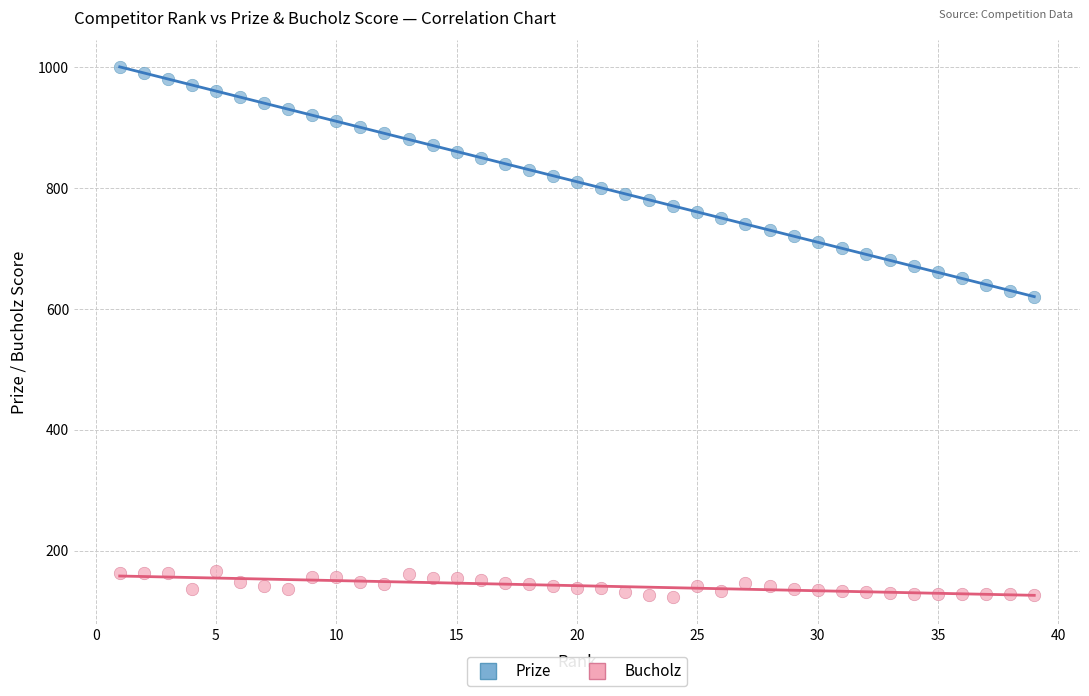

Across all series, what Y value is closest to 561?

620